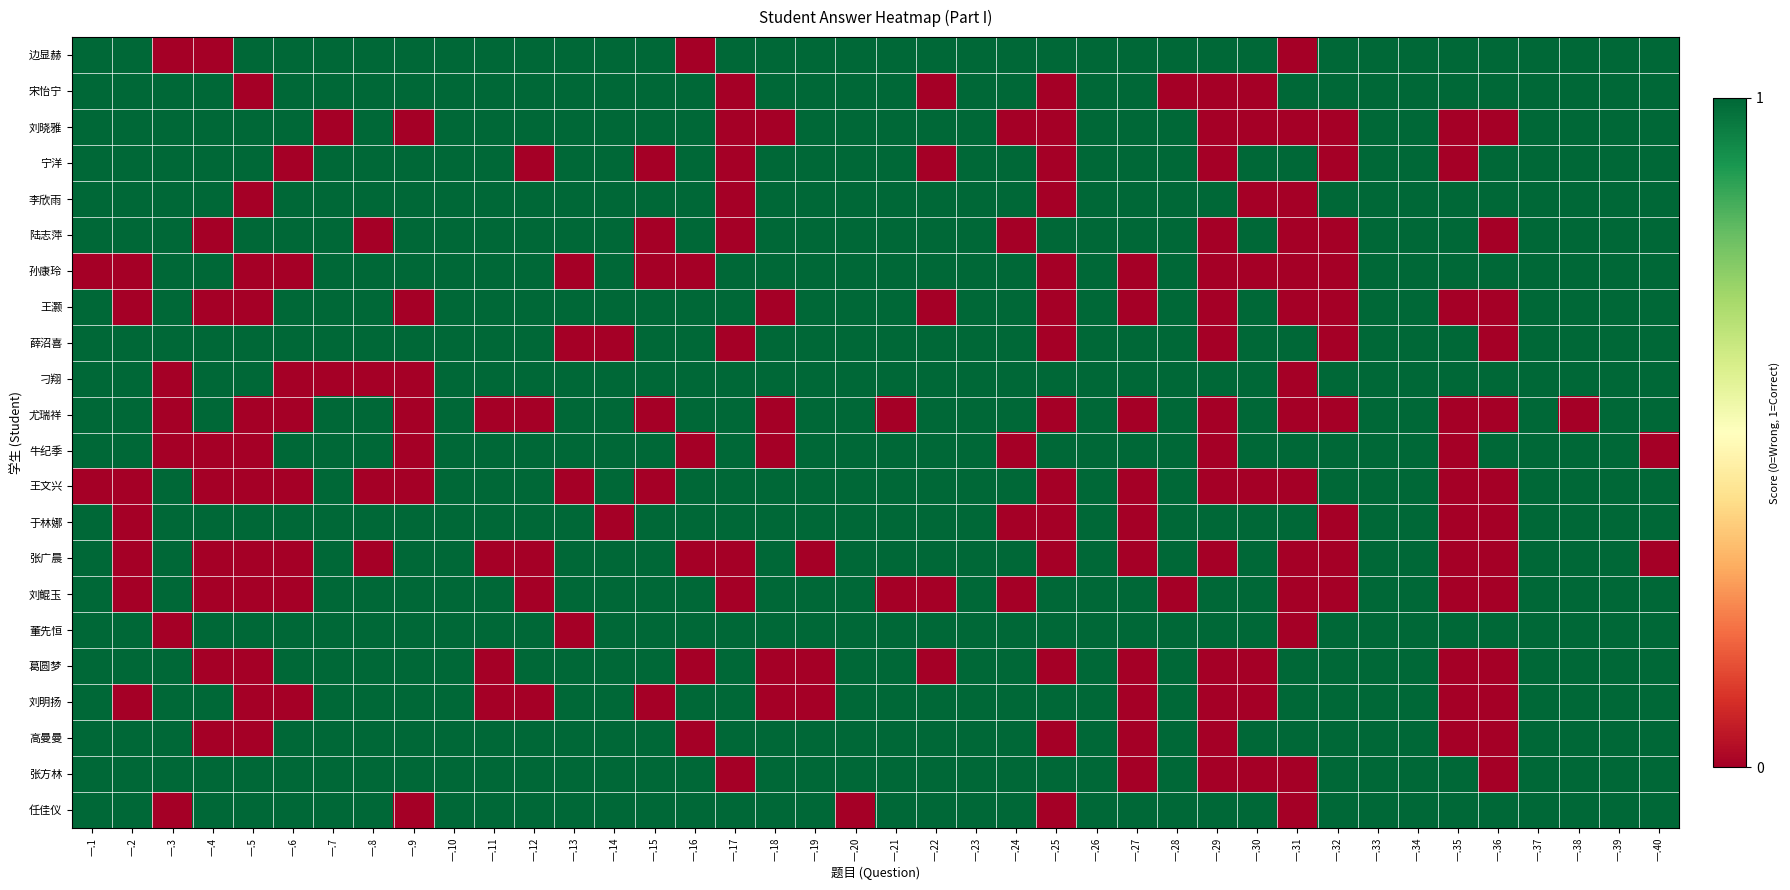

At which category is the sum across all series the highest?

一.10